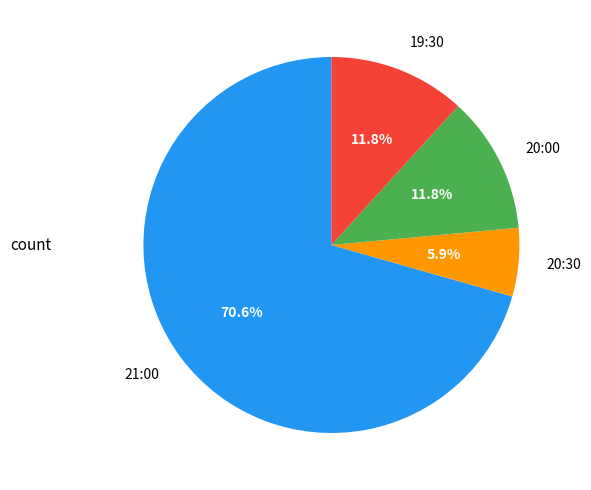

Between 19:30 and 20:30, which is larger?

19:30